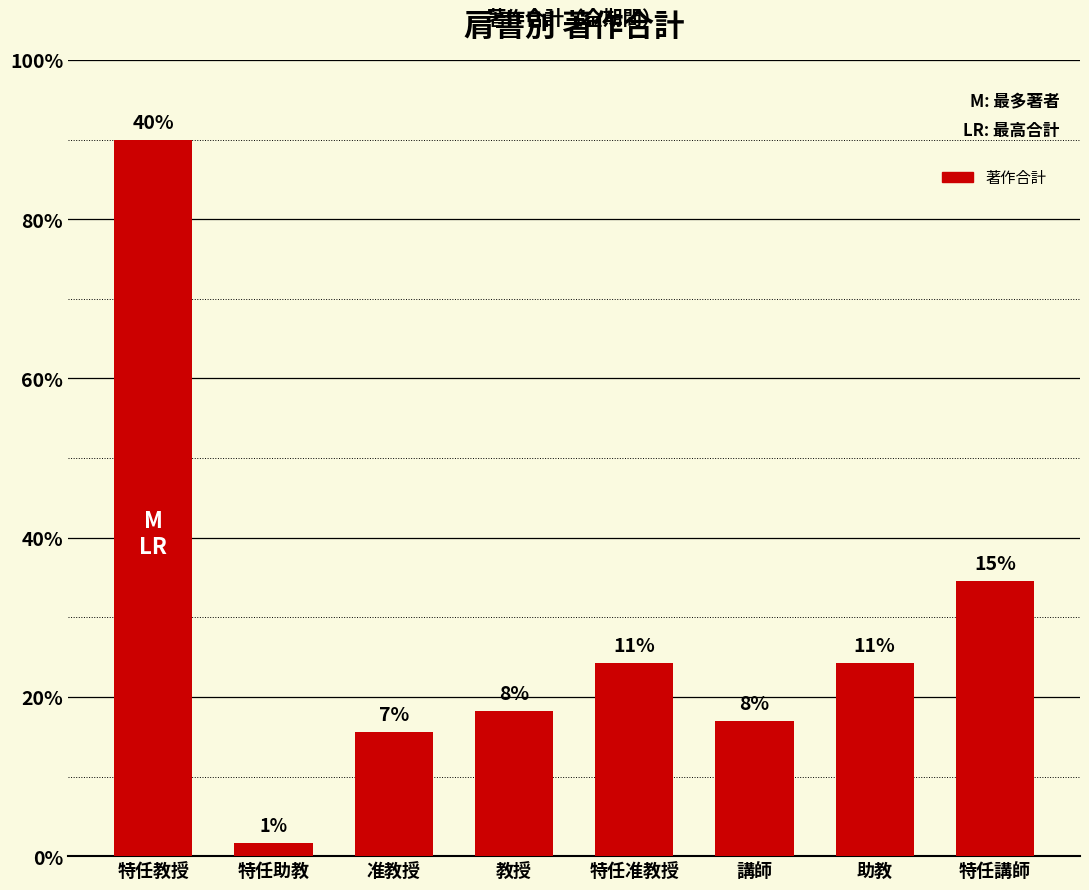

Where does the data first go above 121?

特任教授